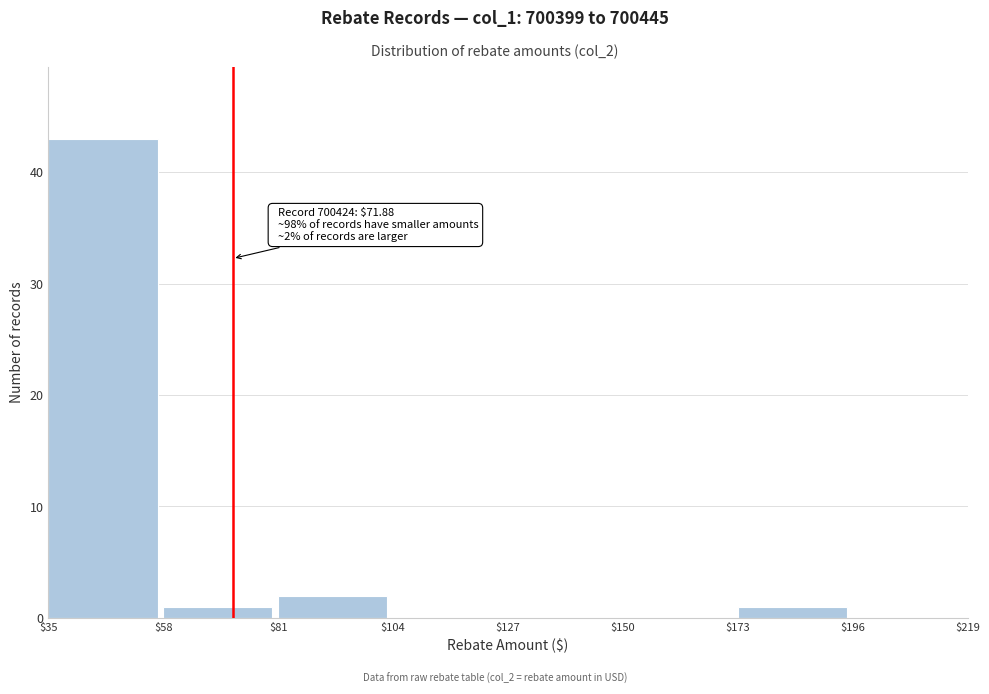

Which range on the x-axis has the tallest bar?

$35 to $58